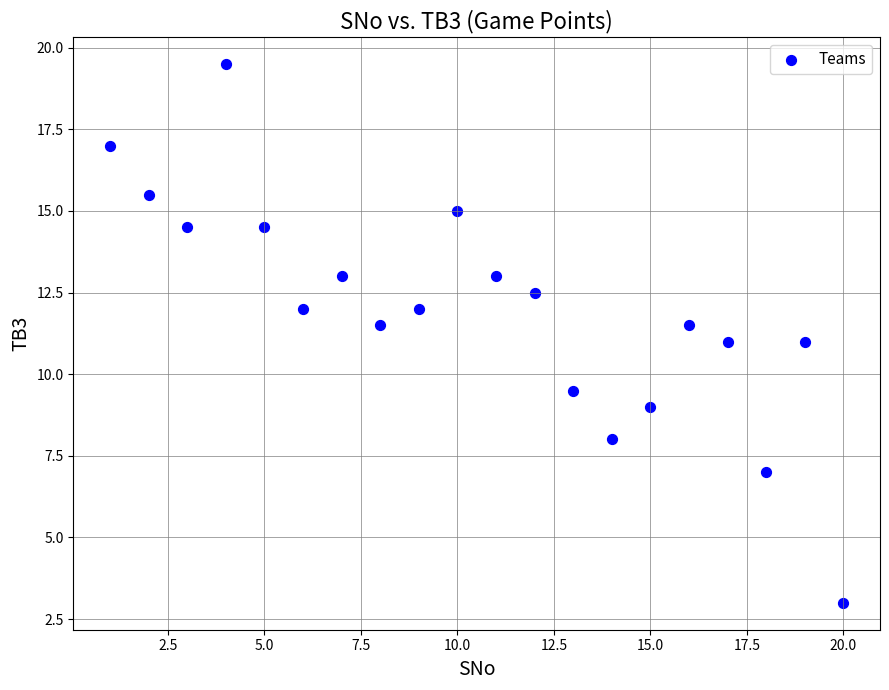

What is the range of Y values (max minus min)?

16.5